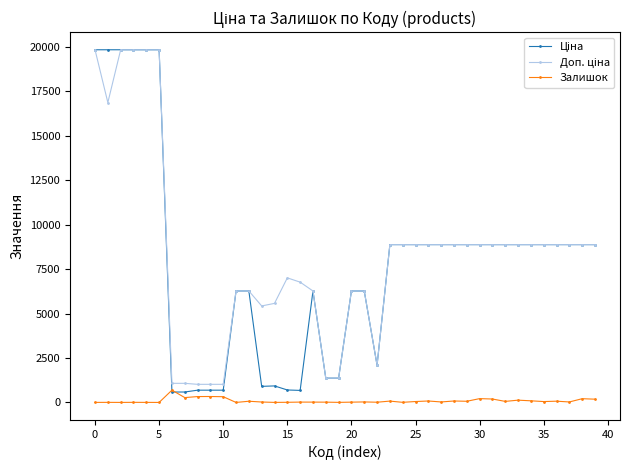

At how many categories does at least one series exceed 2611?

32